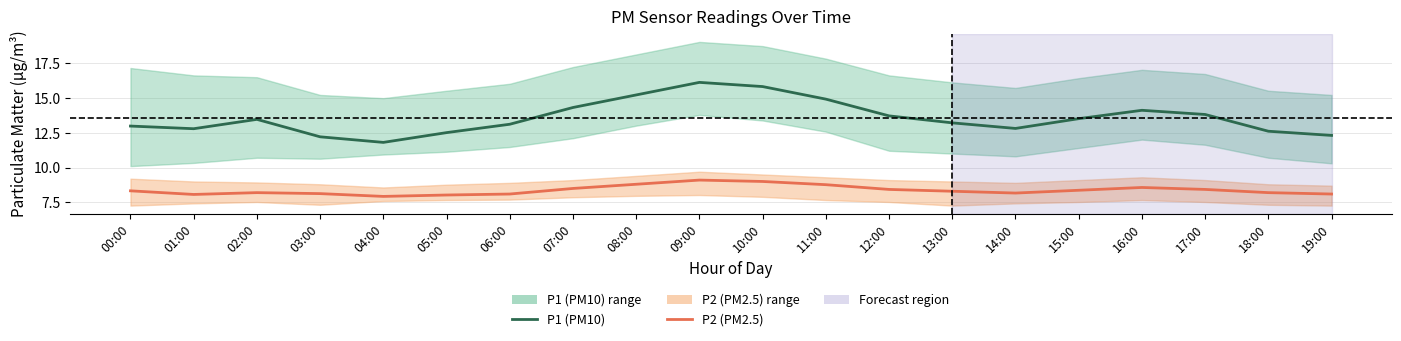

In P2 (PM2.5), how many points are lower than both neighbors (excluding endpoints)?

3